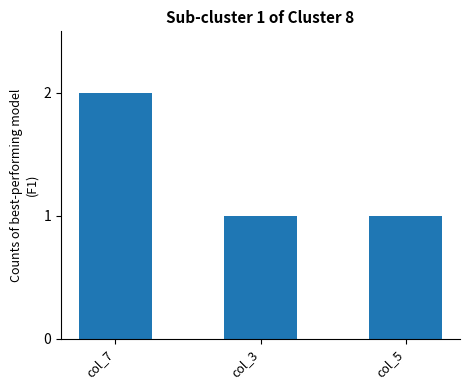

Count the values in the range 1 to 2.

3